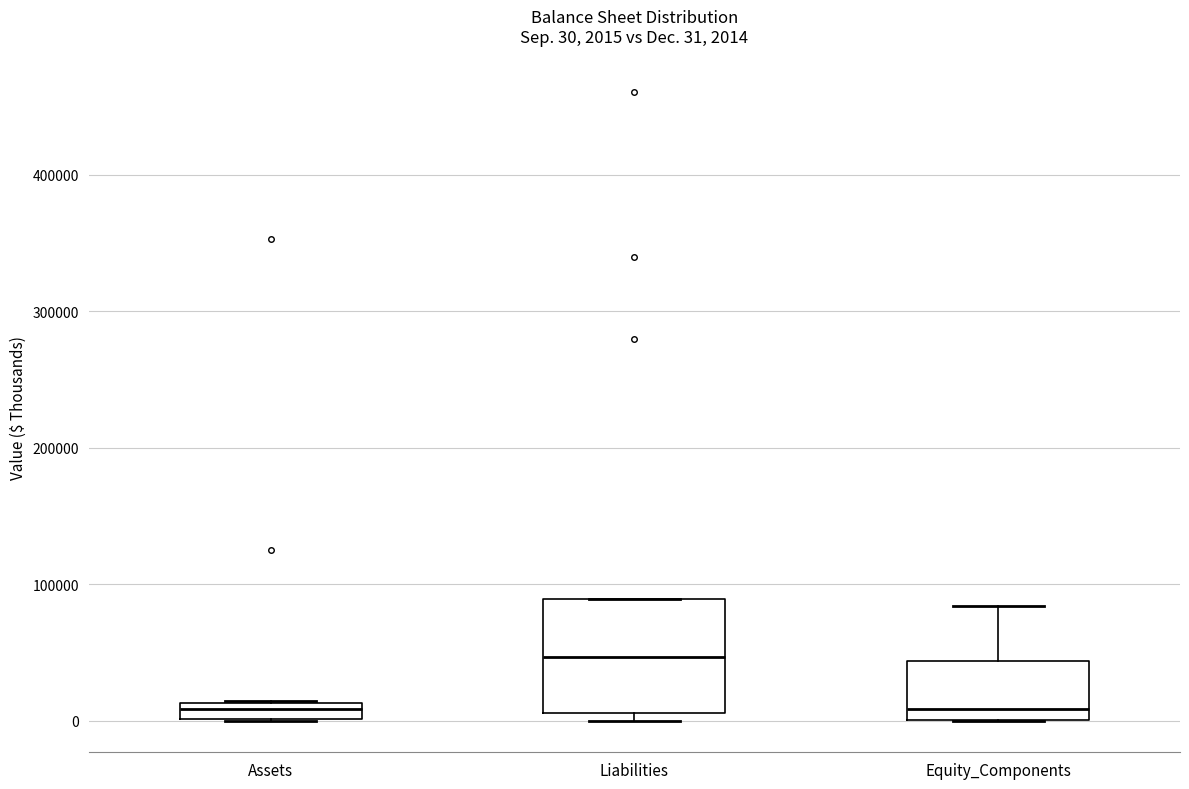

Which box is the tallest, from its lower edge to its upper edge?

Liabilities